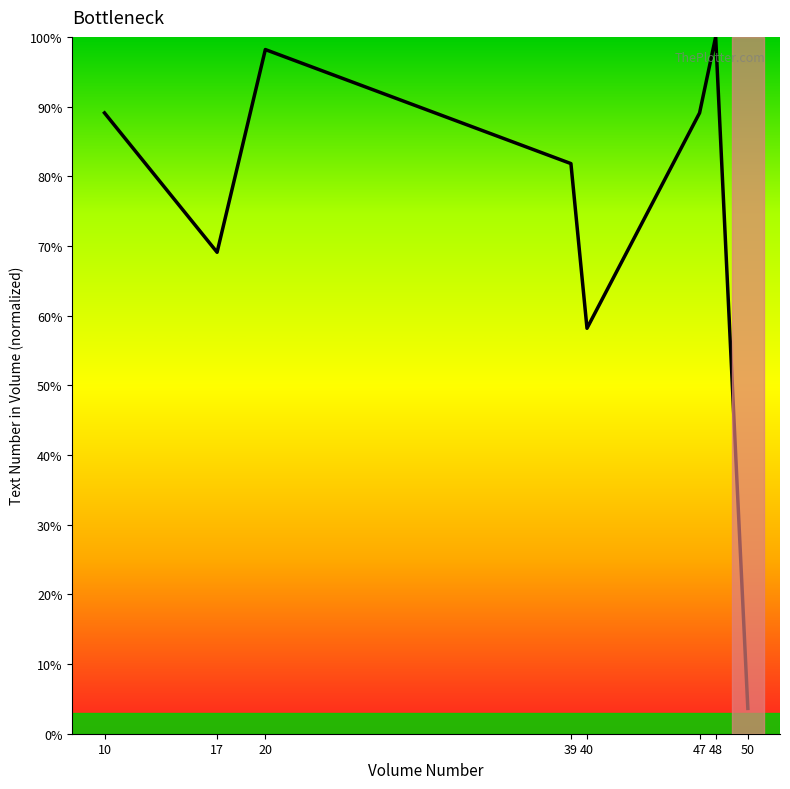

How many interior local peaks (higher than both neighbors) does the data have?

2